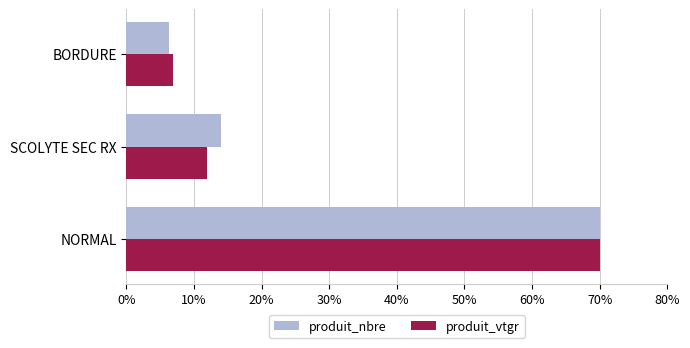

Where is produit_vtgr nearest to the value 38?

SCOLYTE SEC RX